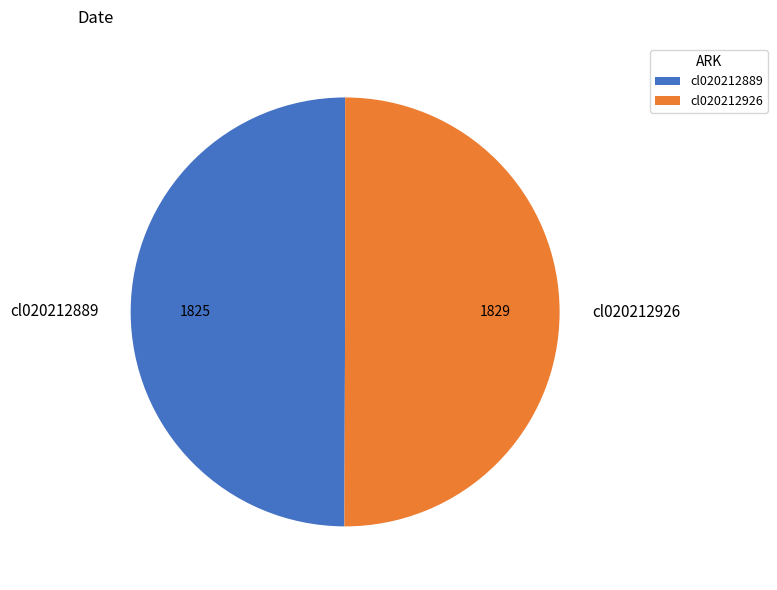

True or false: cl020212926 accounts for 50% of the total.

True